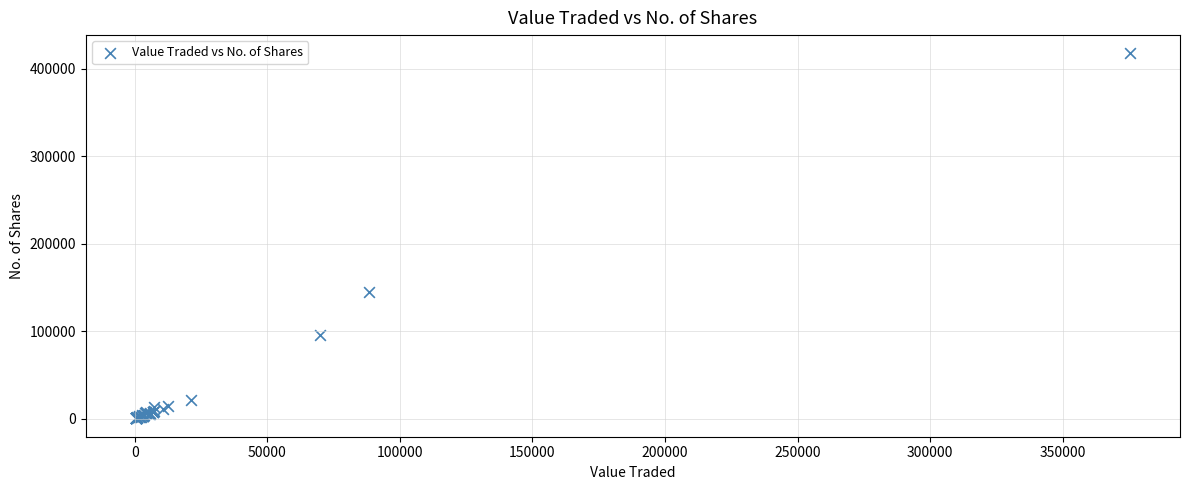

What Y value in the scatter plot is closest to 208776?

144844